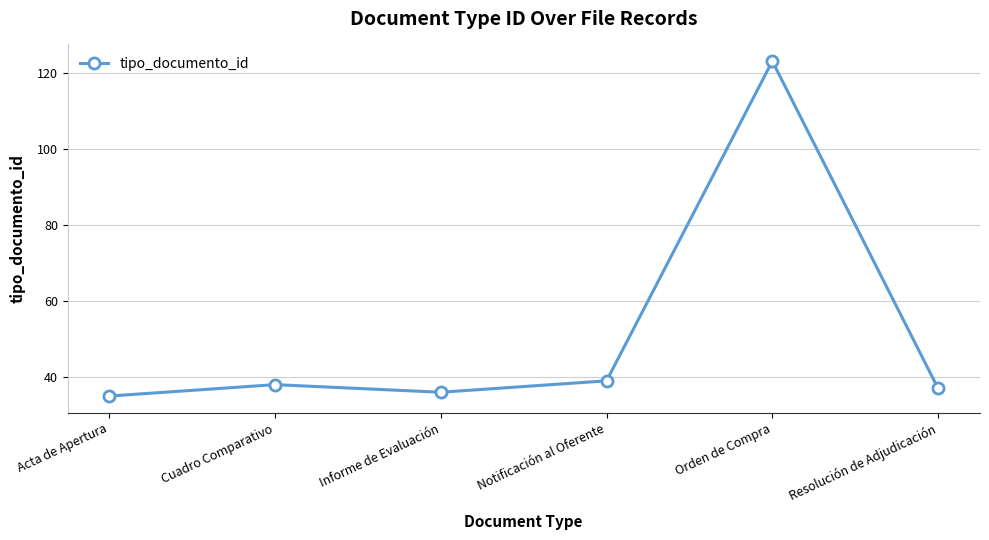

Between Resolución de Adjudicación and Orden de Compra, which is larger?

Orden de Compra